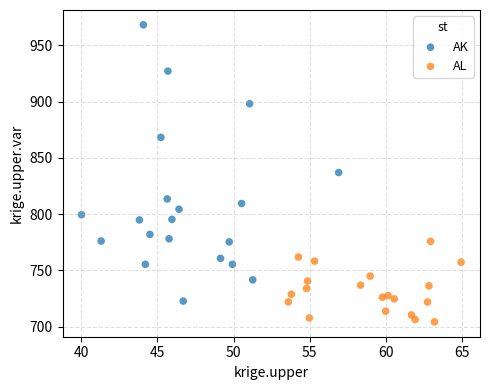

Which series has the largest Y range (max minus min)?

AK